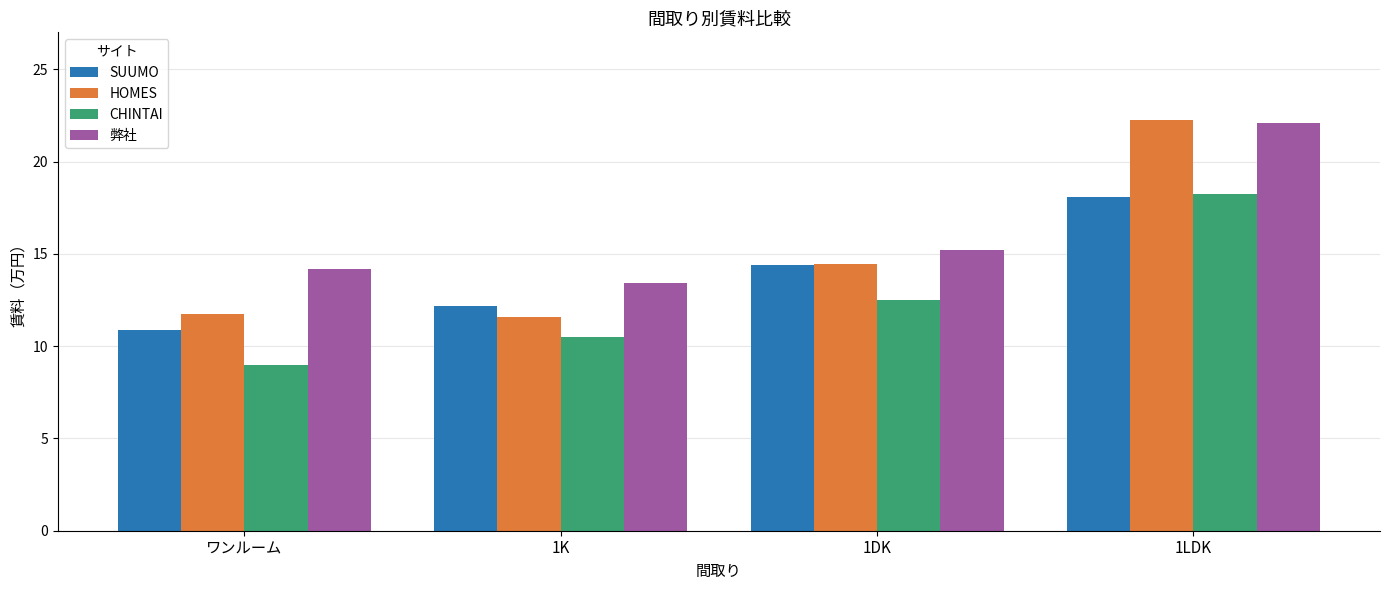

List the series in order of their overall mean, lowest first.

CHINTAI, SUUMO, HOMES, 弊社